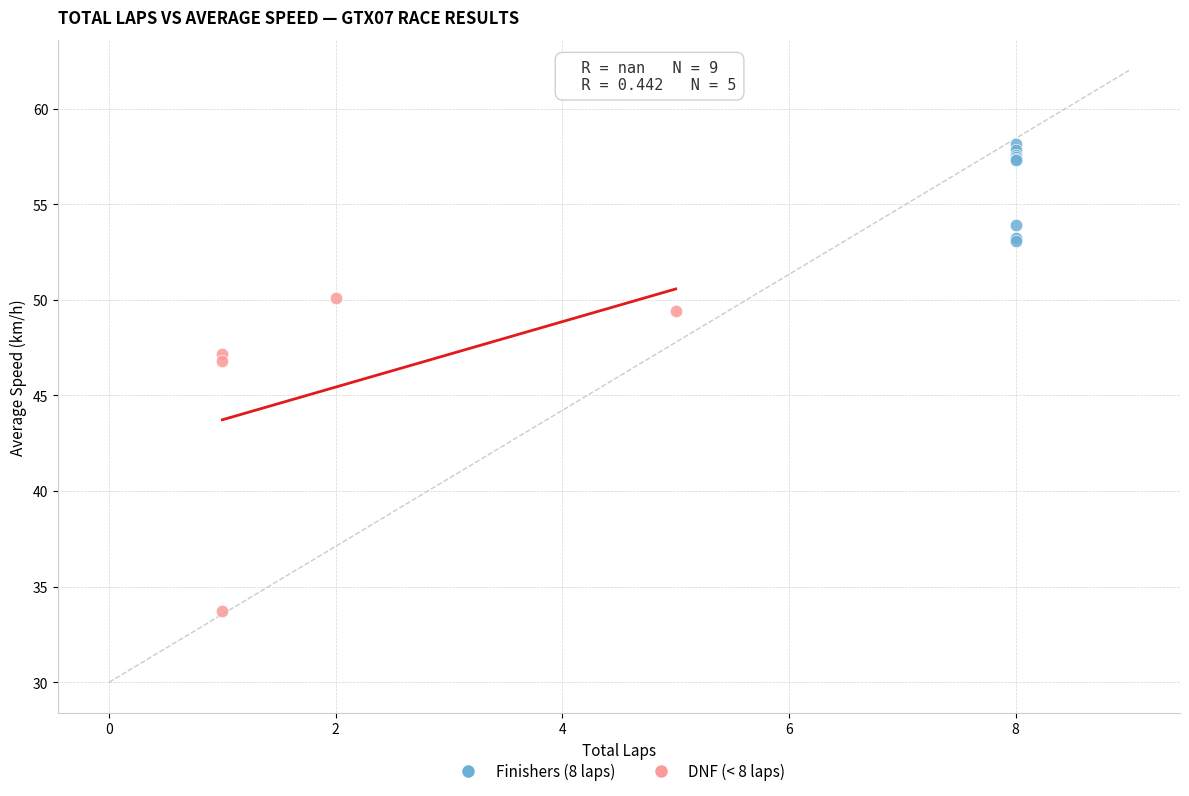

Which series reaches the minimum Y coordinate?

DNF (< 8 laps)